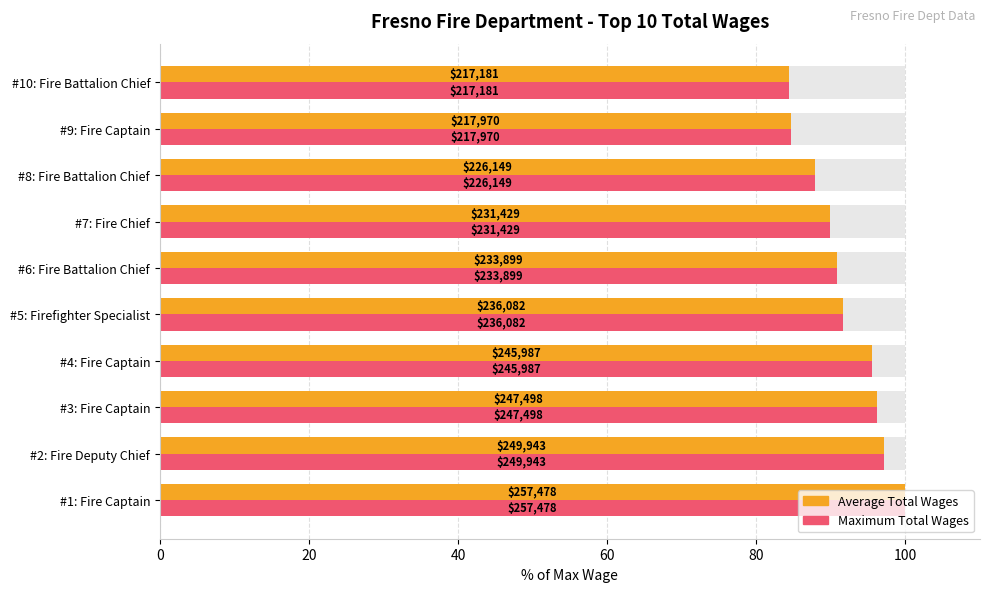

What position from the left is #9: Fire Captain?

9